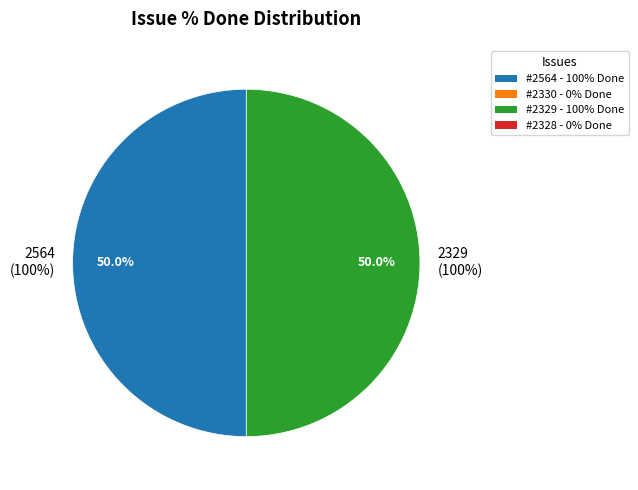

Which slice is the largest?

2564